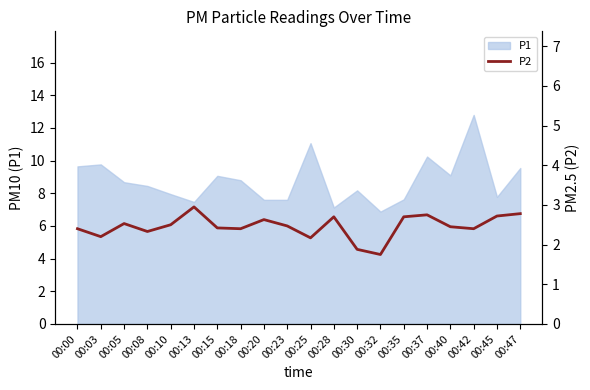

What is the ratio of the value at 00:47 to the value at 00:15?

1.1